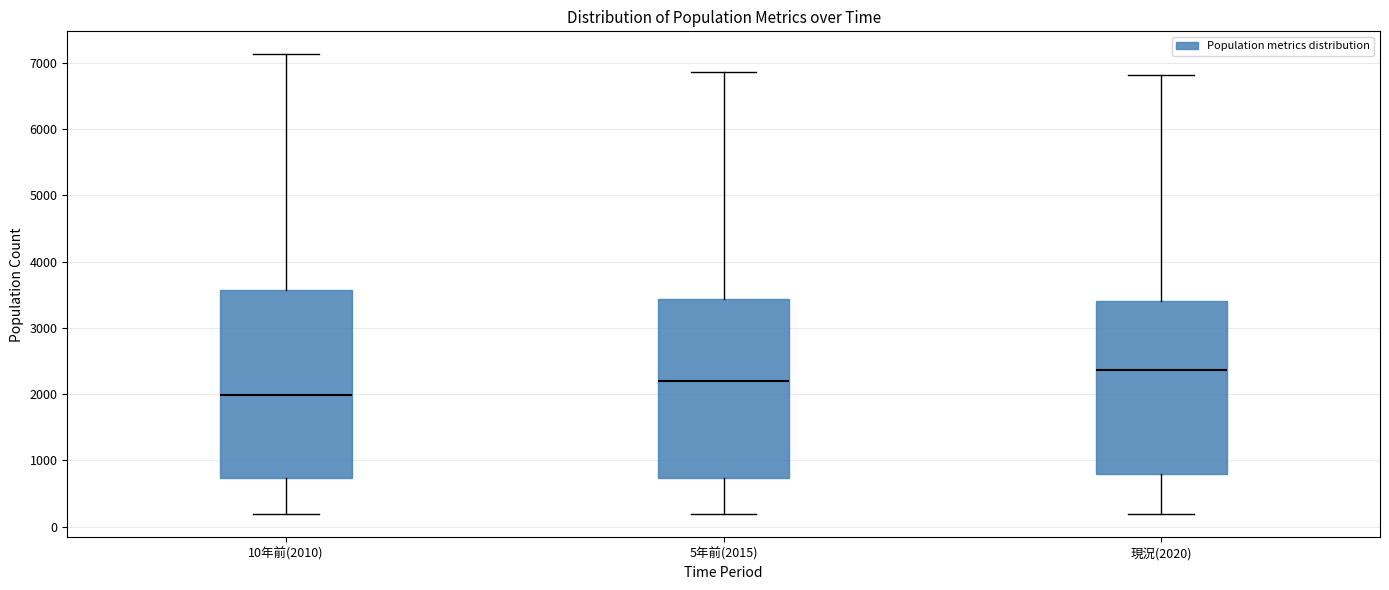

Comparing the boxes themselves (not the whiskers), which one is the tallest?

10年前(2010)